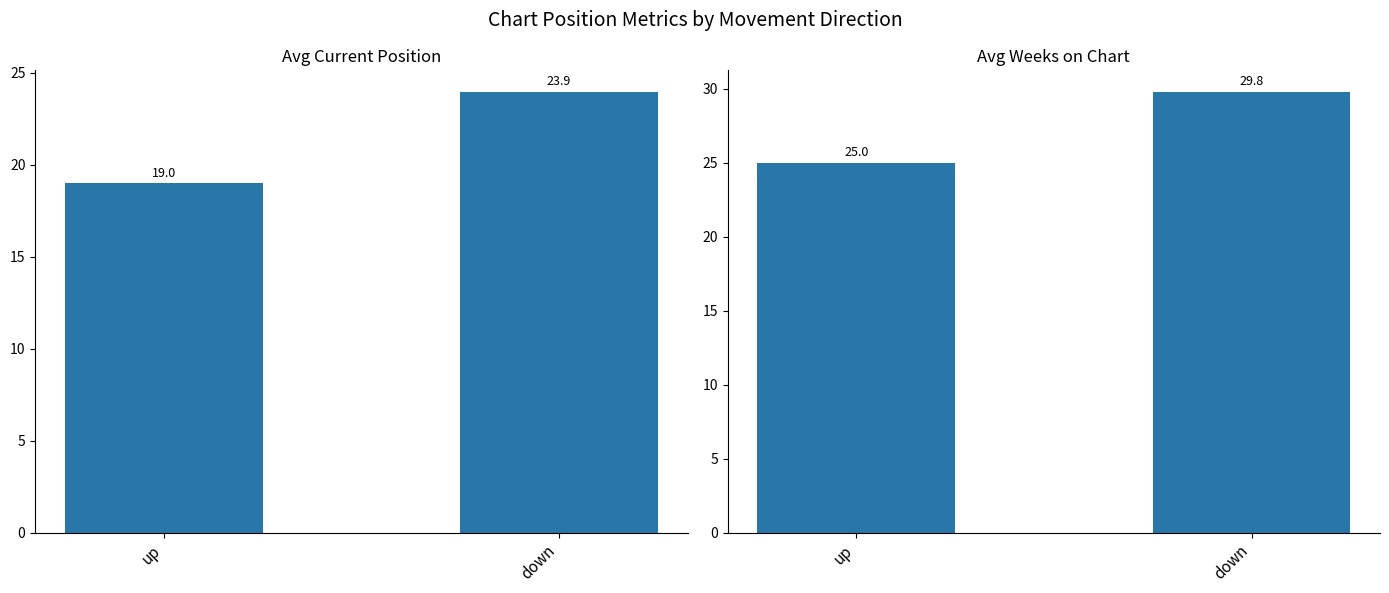

How many distinct data groups are displayed?

2